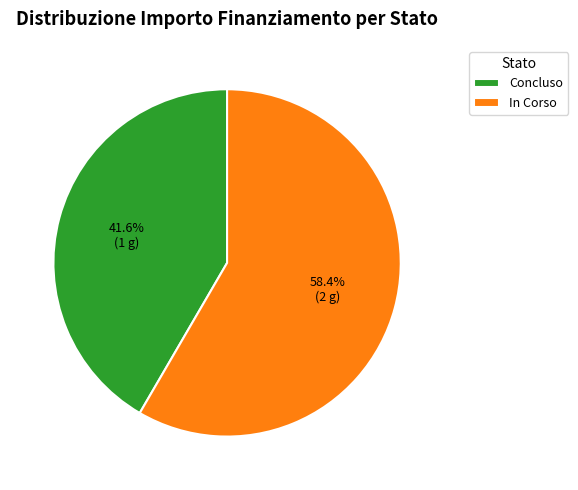

Which slice is the largest?

In Corso